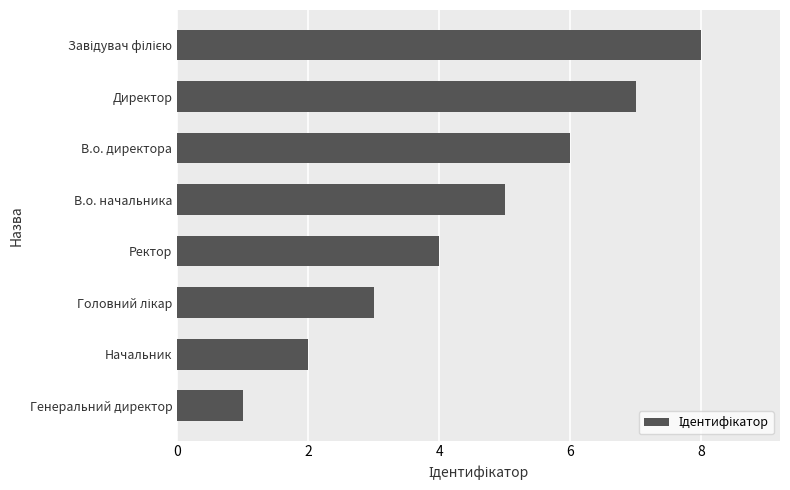

What is the ratio of the value at В.о. директора to the value at Генеральний директор?

6.0